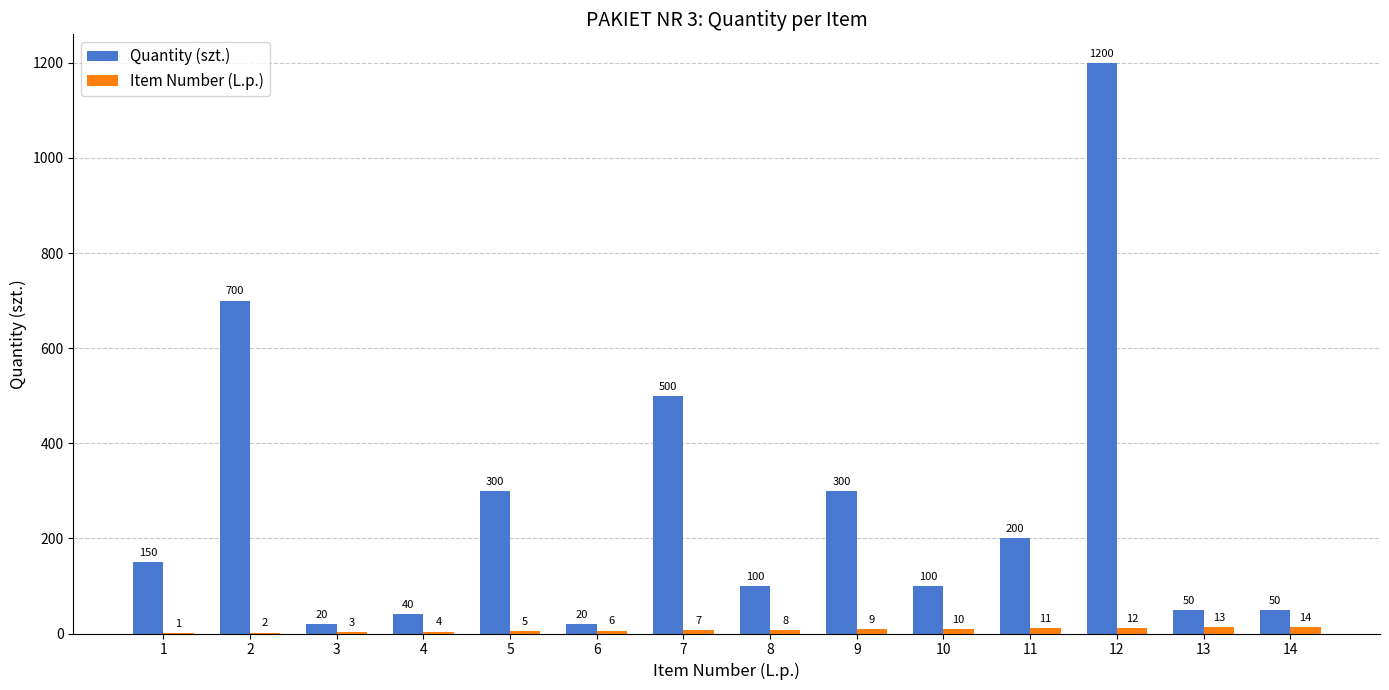

What is the sum of the Quantity (szt.) values at 7 and 5?

800